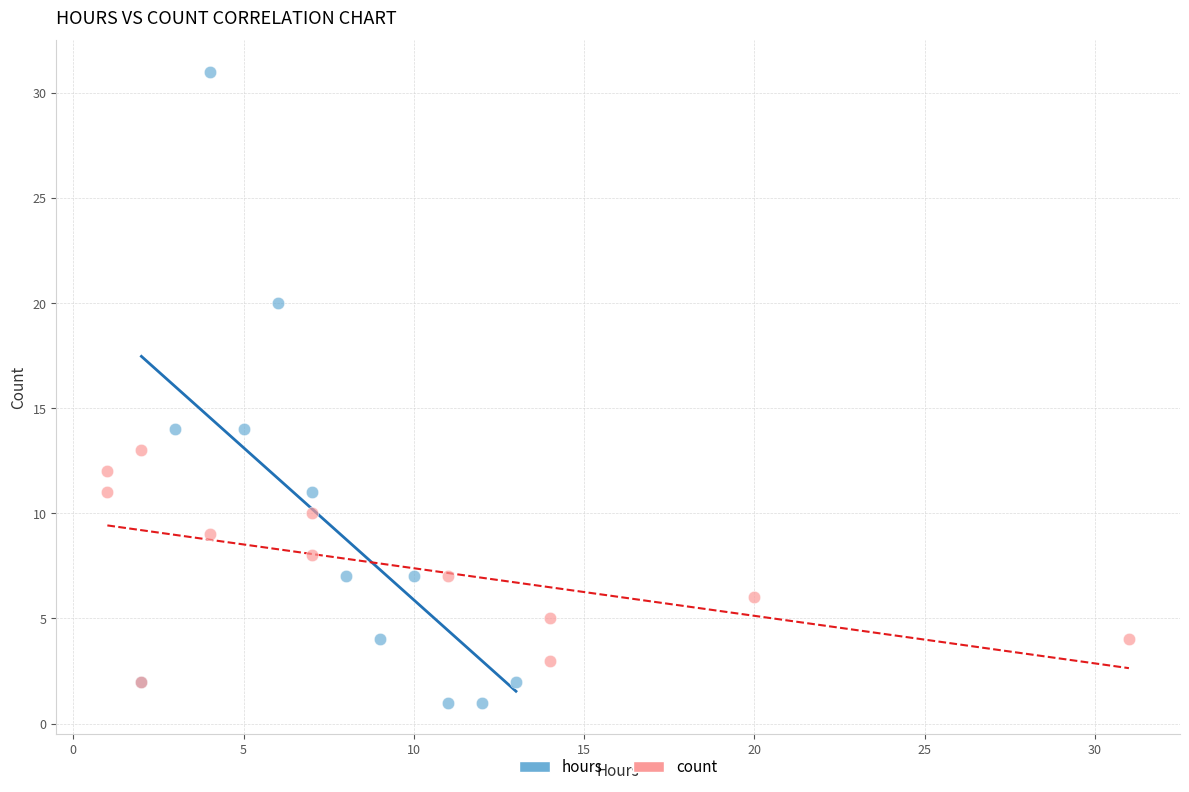

Which series contains the highest Y value?

hours